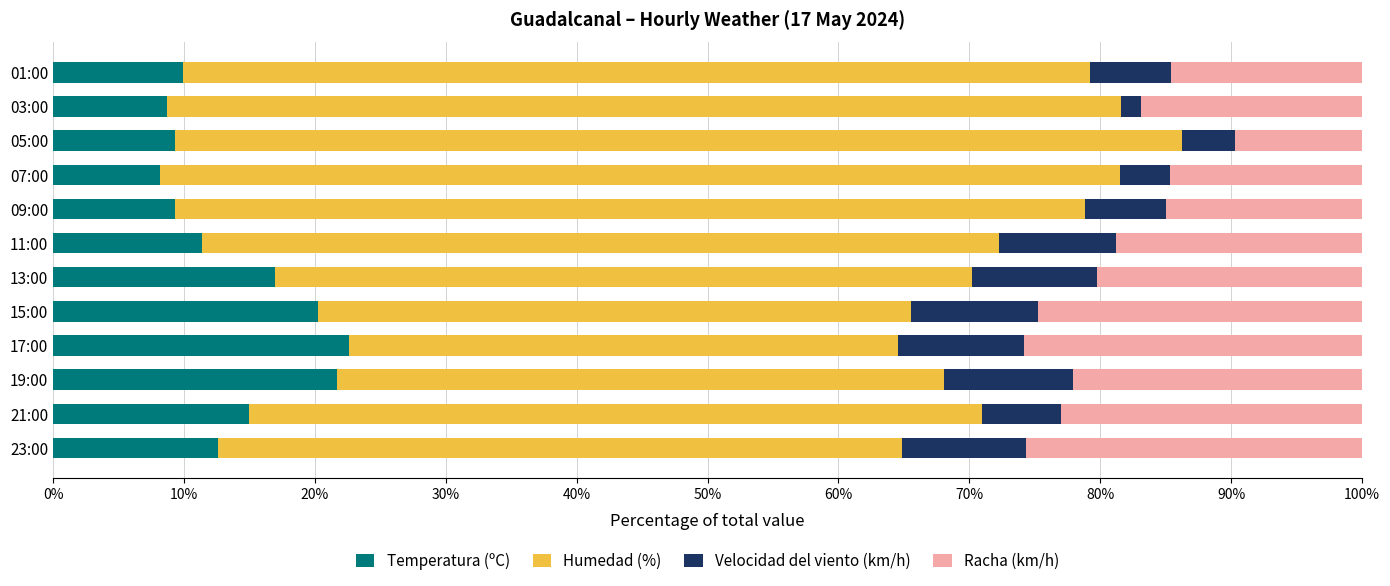

What is the difference between the second highest and minimum values in the Temperatura (ºC) series?

13.5